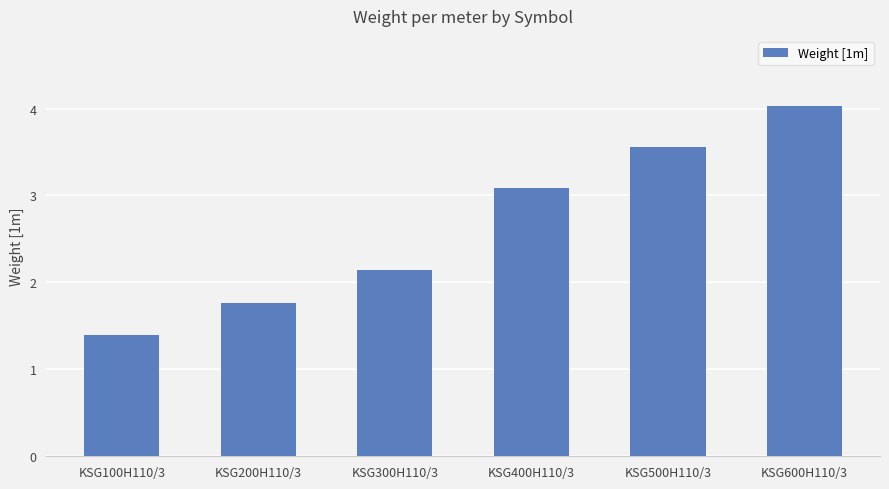

What is the difference between the maximum and minimum values?

2.6